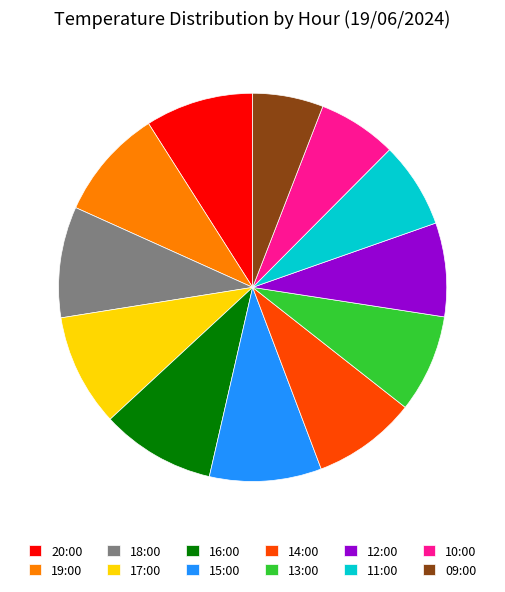

Which has a higher value, 20:00 or 09:00?

20:00